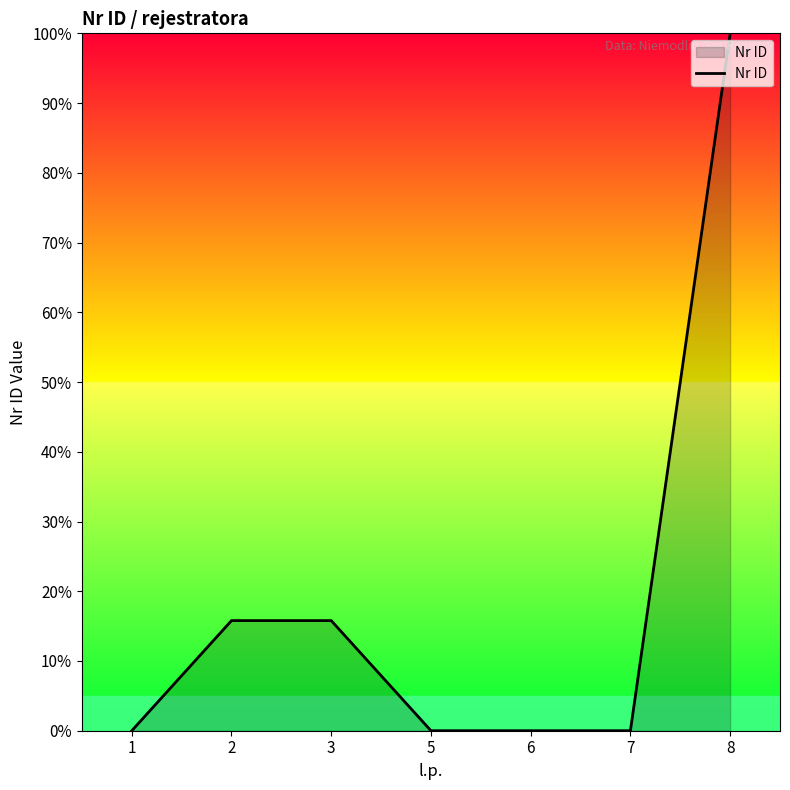

Reading left to right, list all the values displayed in this chart.

1=0.0	2=15.8	3=15.8	5=0.0	6=0.0	7=0.0	8=100.0